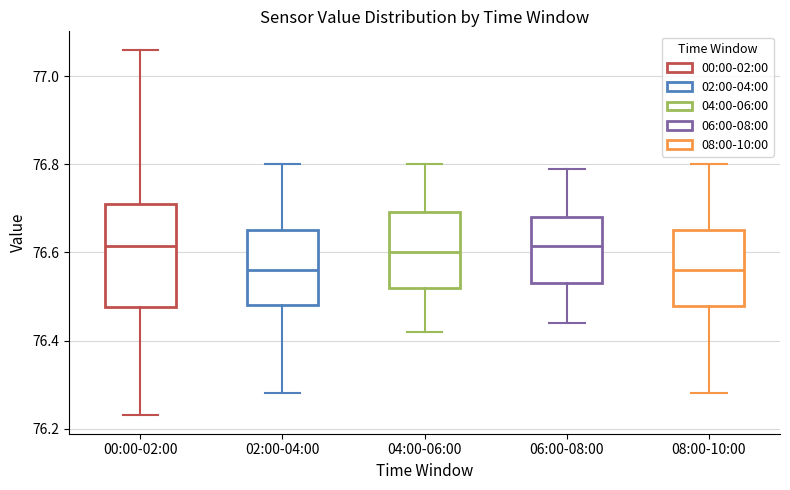

Reading left to right, transcribe this box plot: for each box, give where its median line is, the range the box spans, and where its two whiskers end, as read against the y-axis. The values are not printed on the chart, so give them approximately, as read against the axis.

00:00-02:00: median 76.62, box 76.48 to 76.72, whiskers 76.24 to 77.06
02:00-04:00: median 76.56, box 76.48 to 76.66, whiskers 76.28 to 76.80
04:00-06:00: median 76.60, box 76.52 to 76.70, whiskers 76.42 to 76.80
06:00-08:00: median 76.62, box 76.54 to 76.68, whiskers 76.44 to 76.80
08:00-10:00: median 76.56, box 76.48 to 76.66, whiskers 76.28 to 76.80